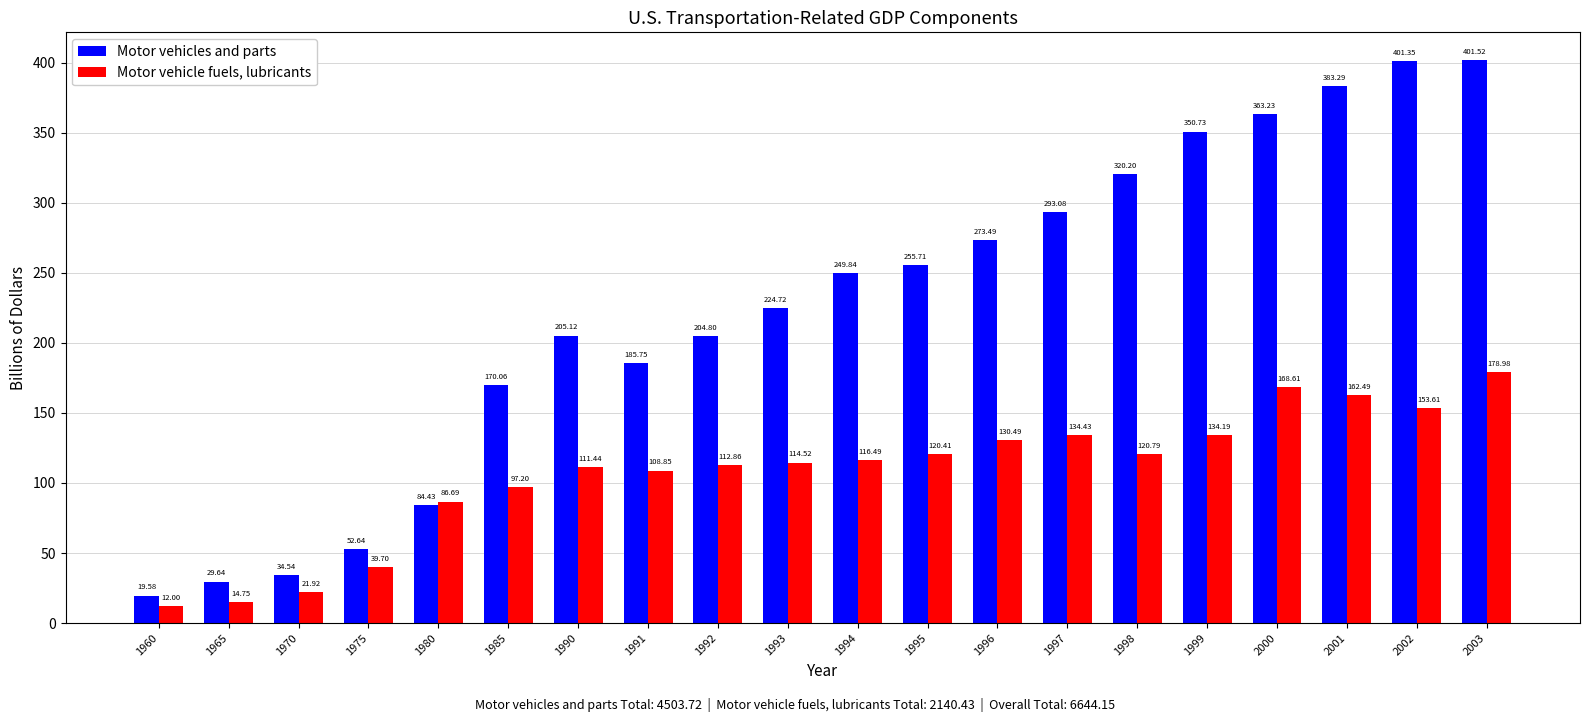

At which category does the chart reach its peak across all series?

2003